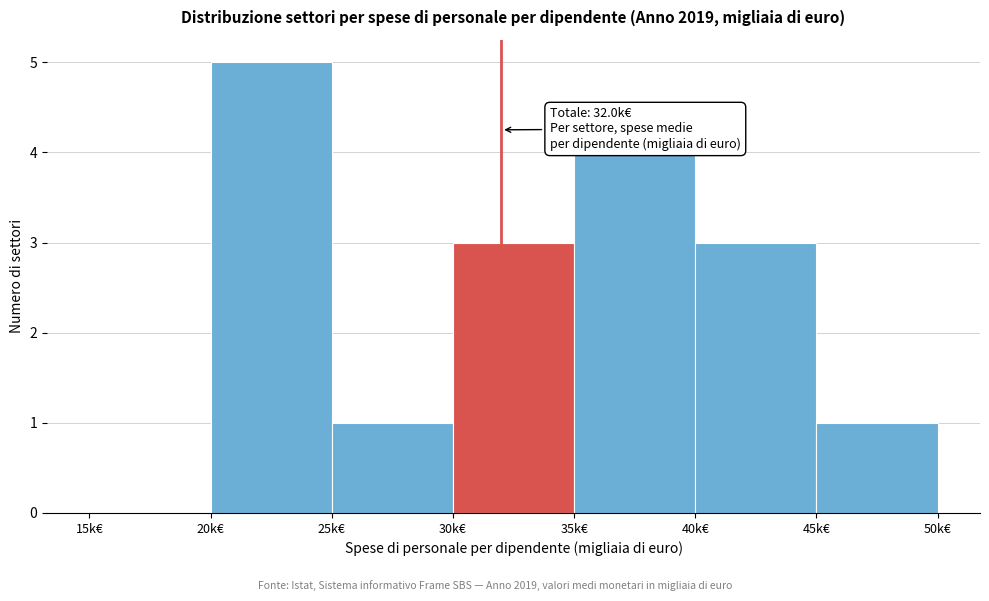

Over which range of the x-axis is the bar tallest?

20 to 25